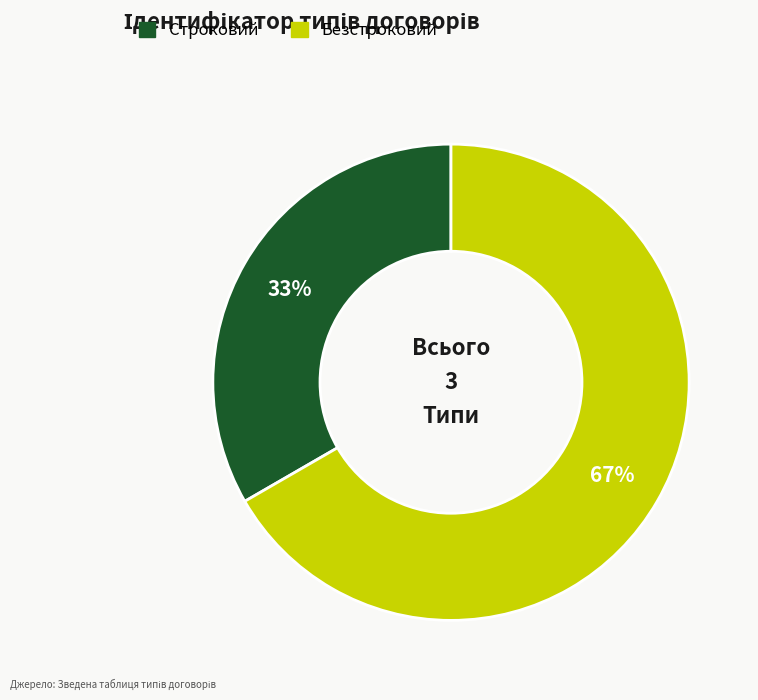

Is Строковий the majority of the pie?

No